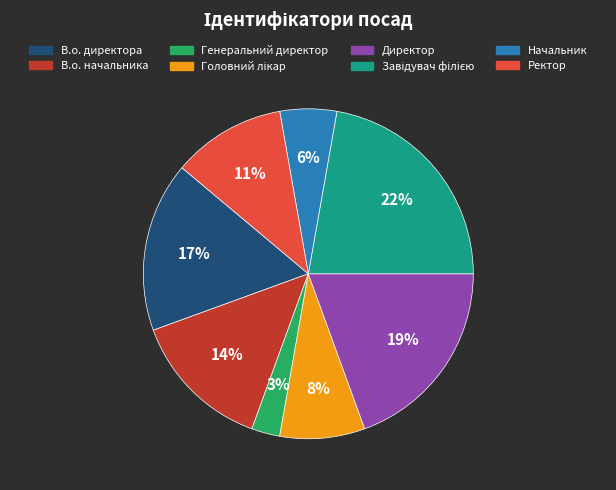

Is there any slice that represents more than half of the pie?

No